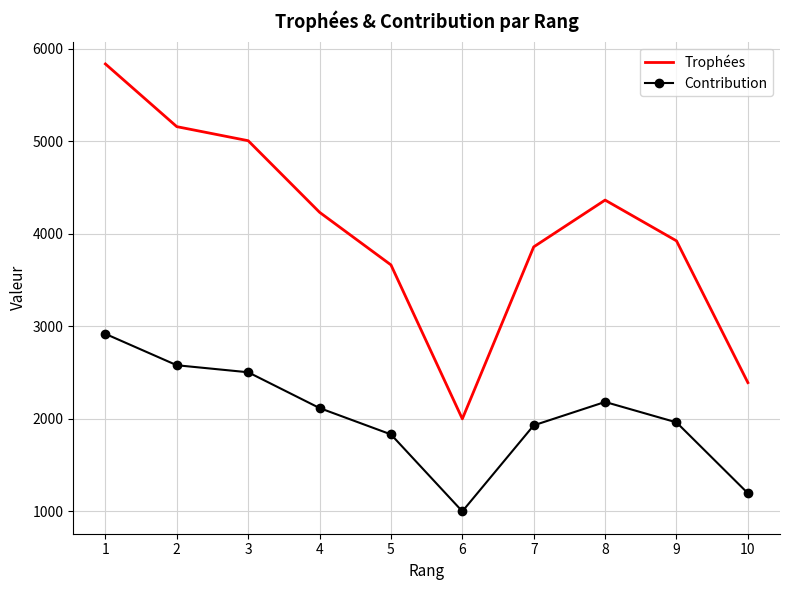

Which series has the largest range (max minus min)?

Trophées